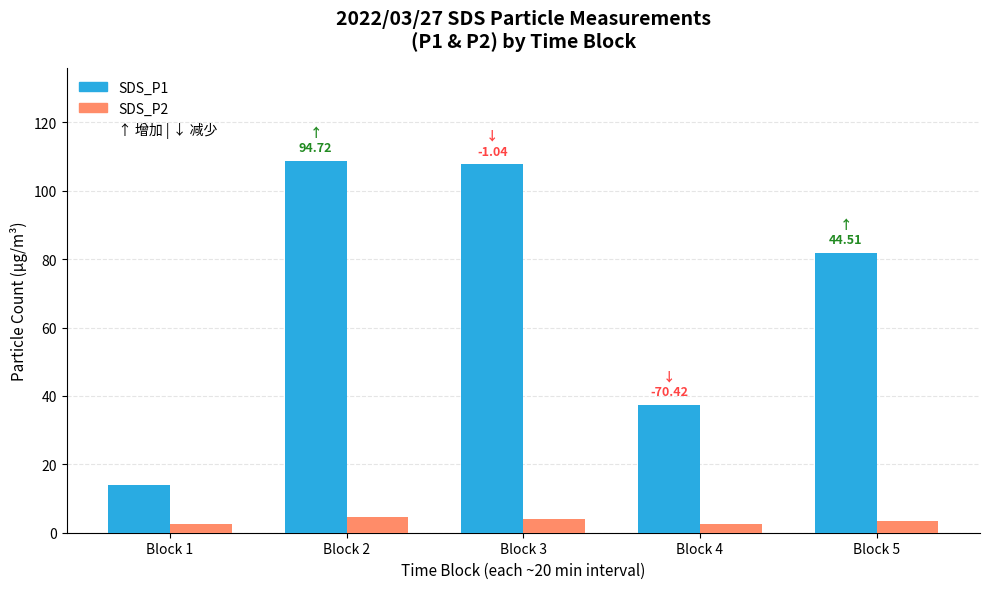

What is the difference between the maximum and minimum values in the SDS_P2 series?

2.0